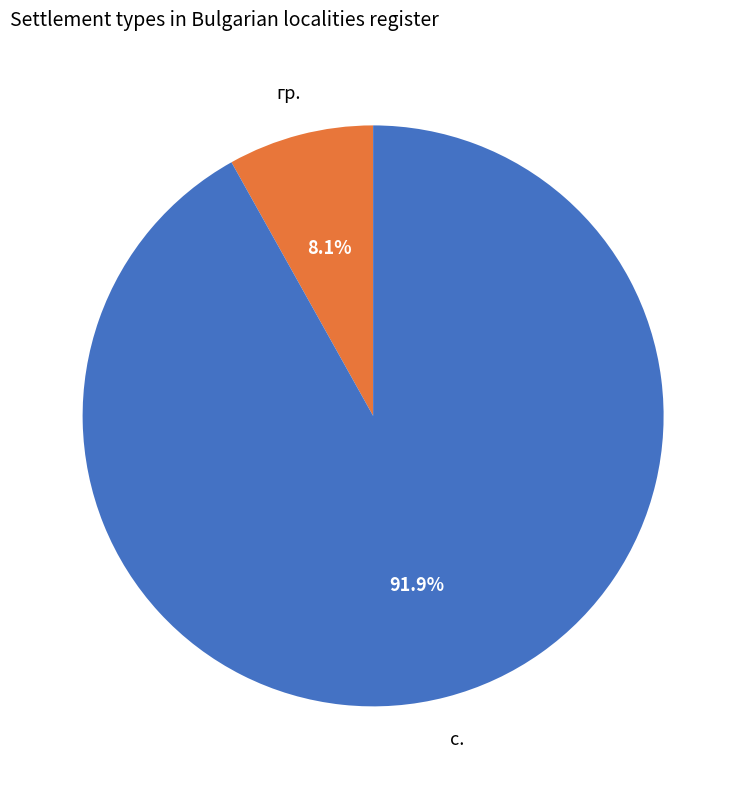

How much of the chart is everything except с.?

8.1%